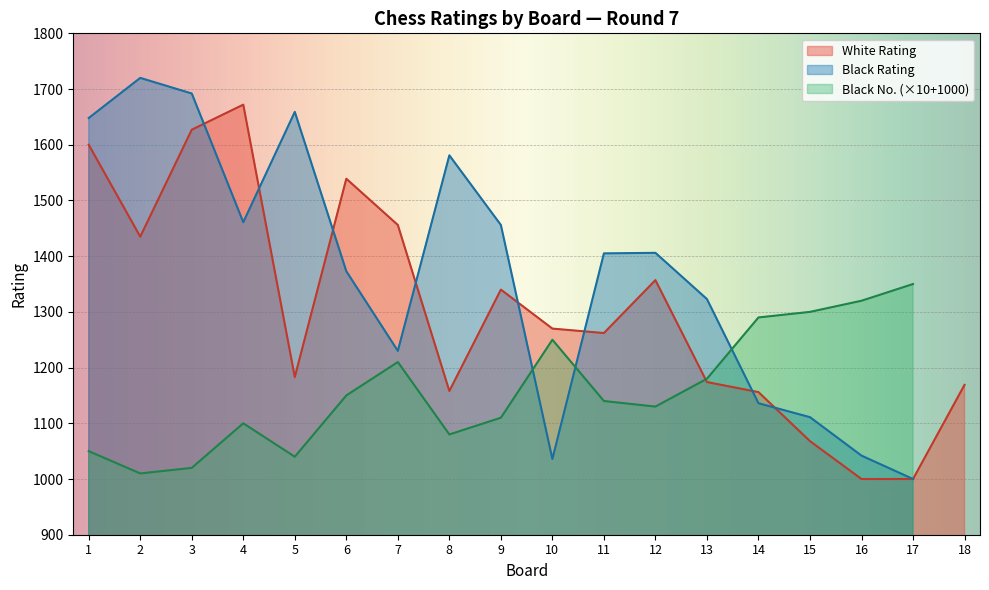

The Black No. series shows 0 at 18. True or false?

True